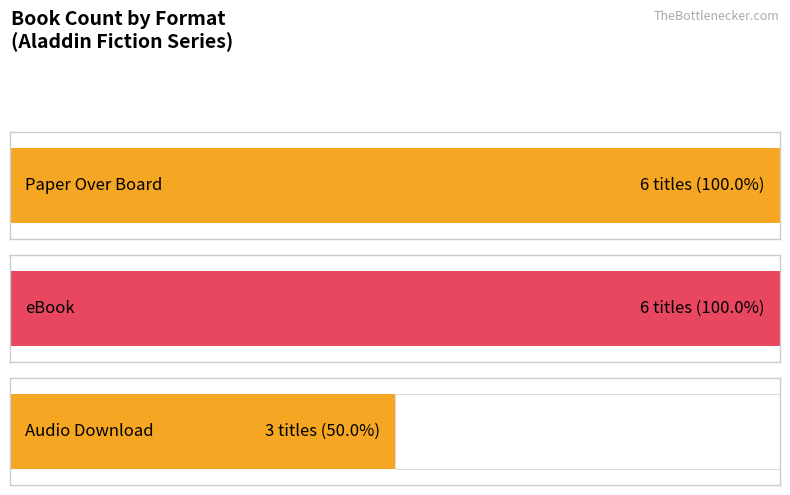

Is it true that Audio Download equals 1 at Dungeoneer Adventures 3?

False